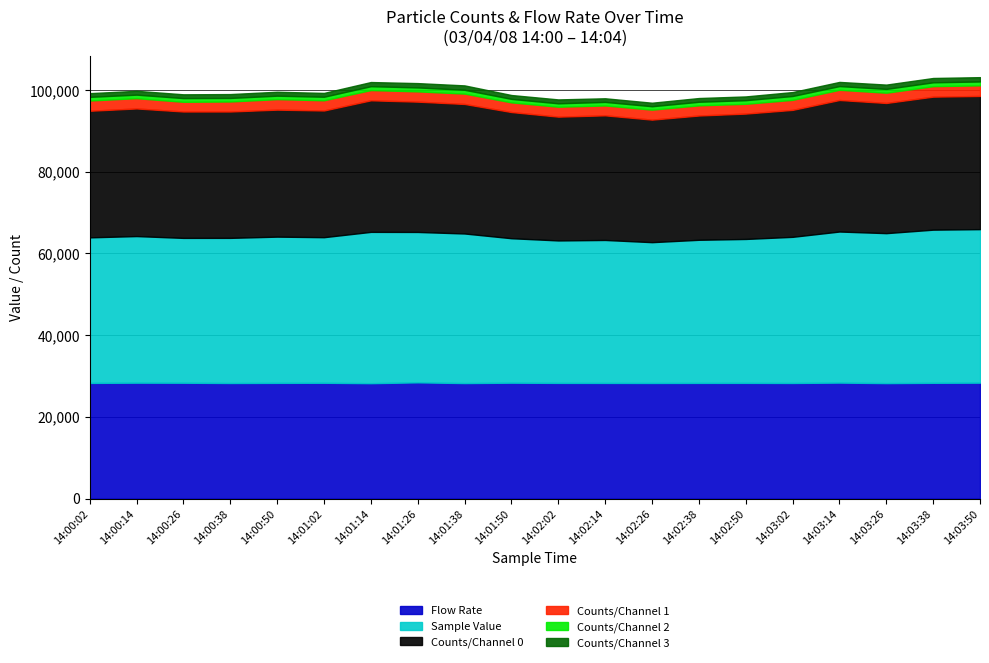

What position from the right is 14:03:50?

1